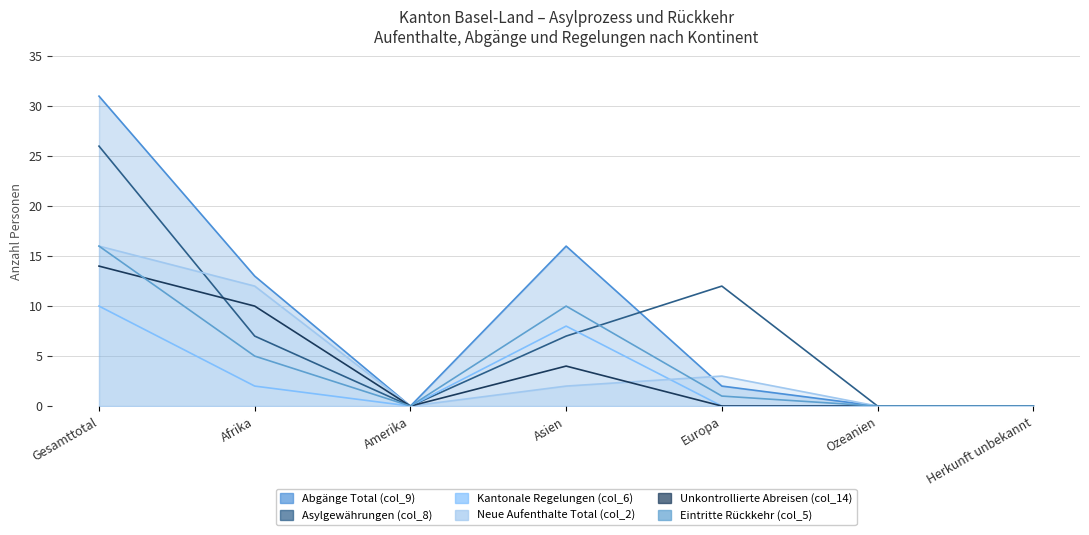

Rank the series by their maximum value, from highest to lowest.

Abgänge Total (col_9), Asylgewährungen (col_8), Neue Aufenthalte Total (col_2), Eintritte Rückkehr (col_5), Unkontrollierte Abreisen (col_14), Kantonale Regelungen (col_6)